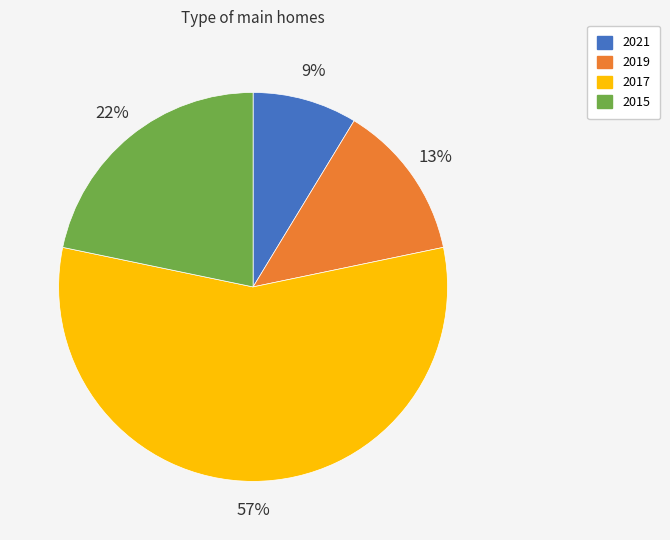

Combined, do 2015 and 2019 account for over 50%?

No